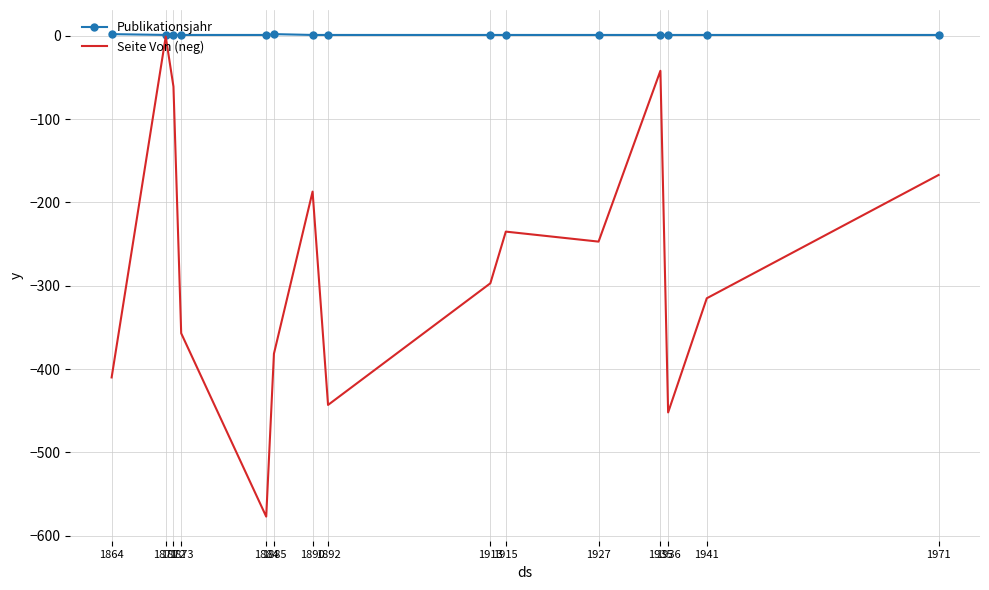

Which series has the largest range (max minus min)?

Seite Von (neg)